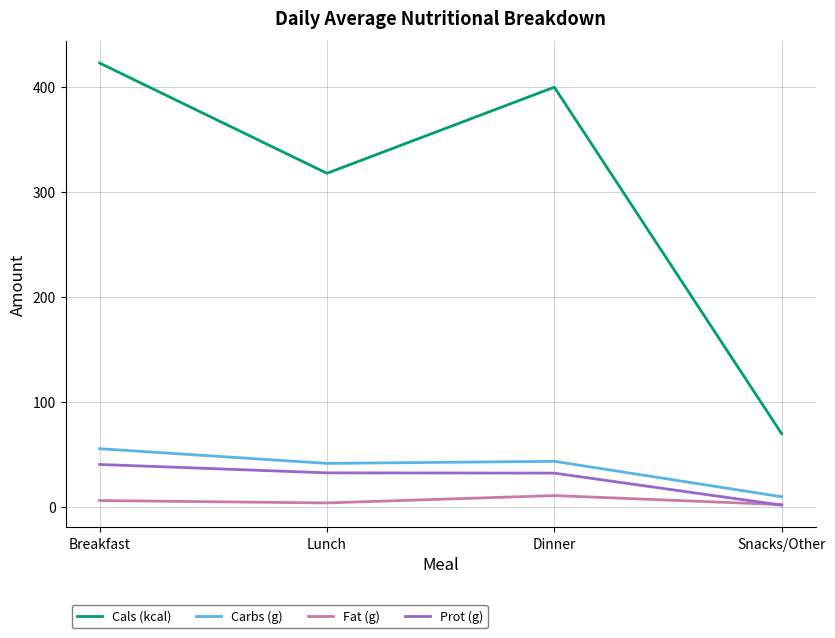

The value of Fat (g) at Breakfast is 6.4. True or false?

True